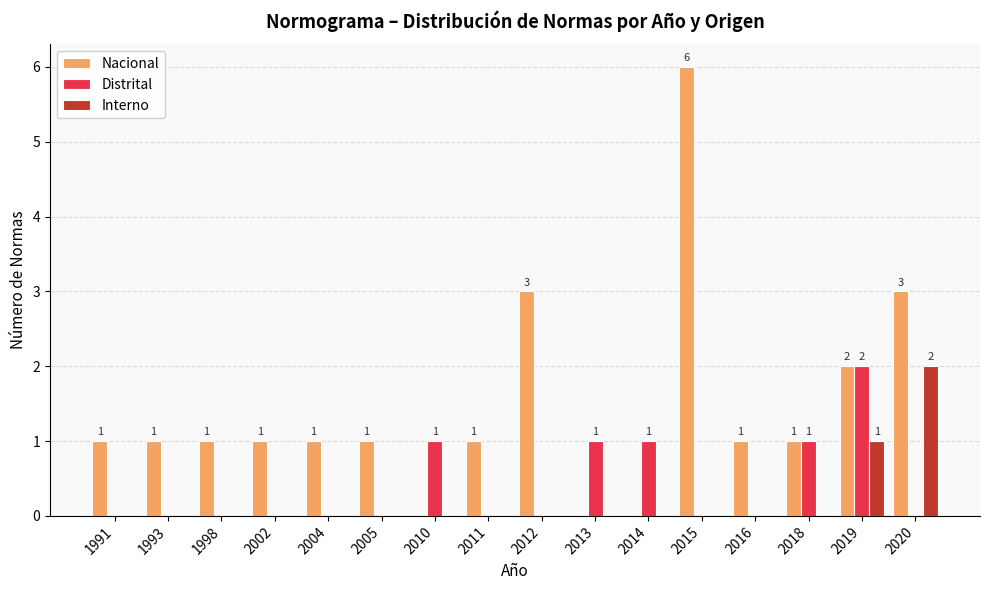

What is the sum of the Nacional values at 2012 and 2004?

4